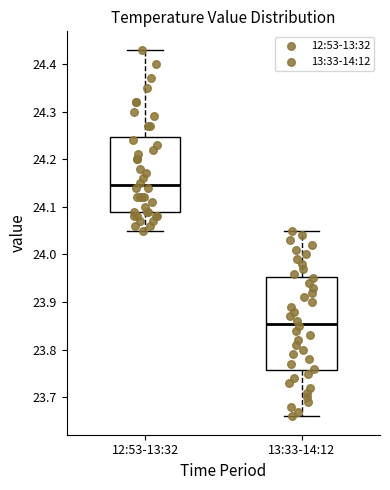

Which box is the tallest, from its lower edge to its upper edge?

13:33-14:12